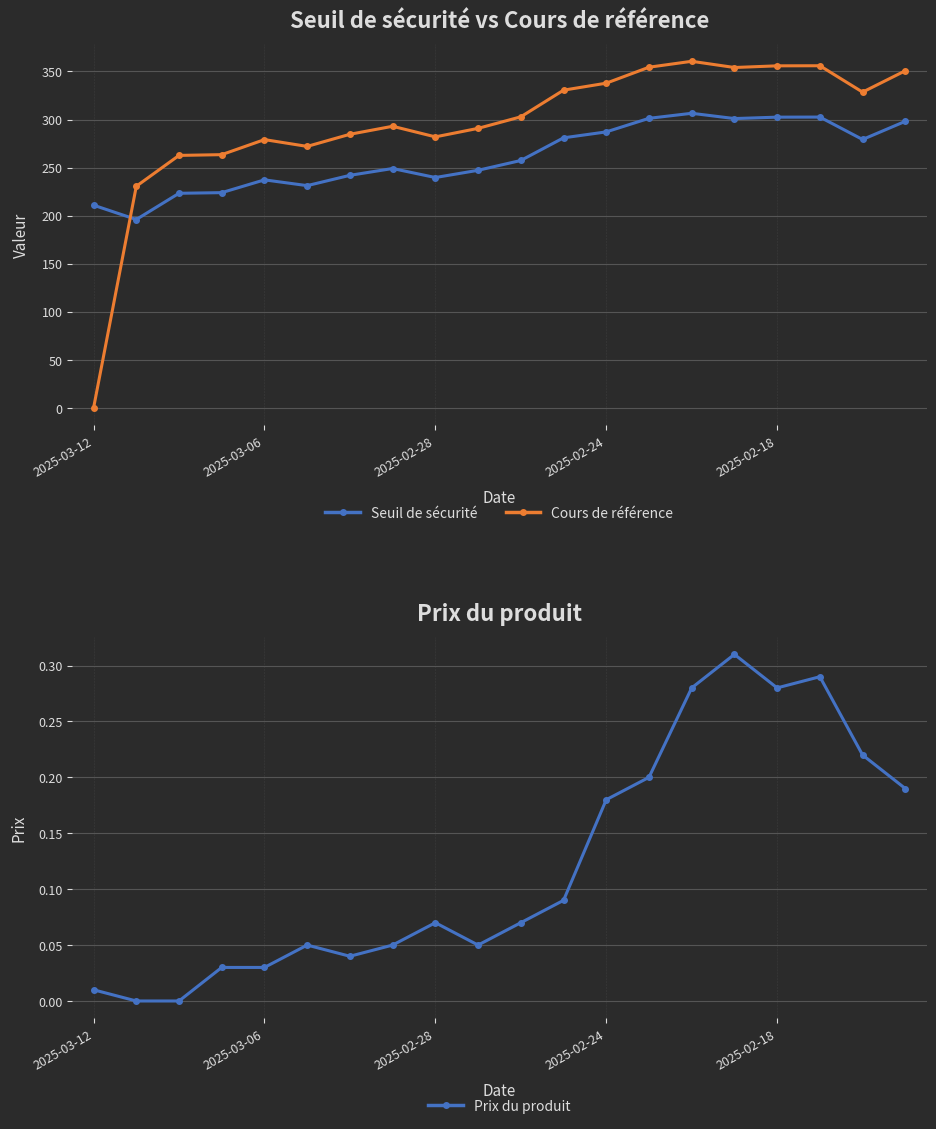

What is the highest value of the Cours de référence series?

360.6